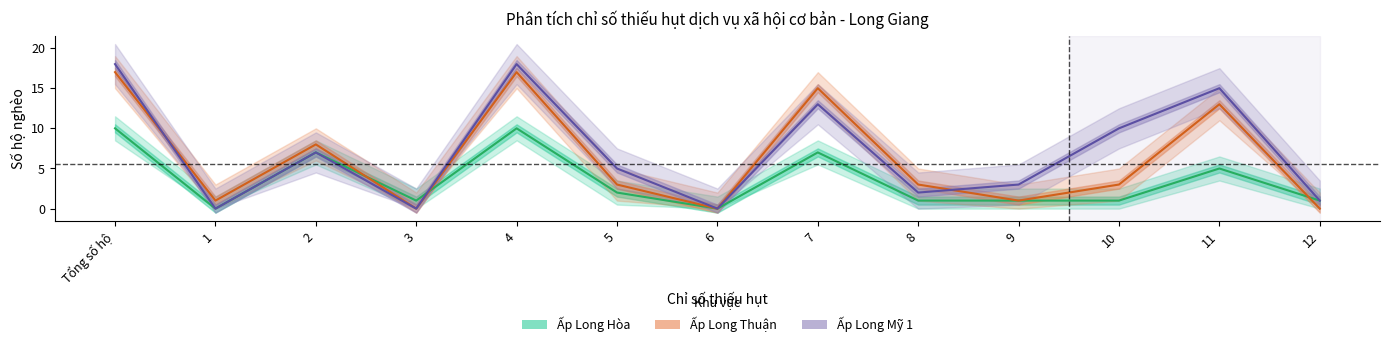

List the series in order of their peak value, highest first.

Ấp Long Mỹ 1, Ấp Long Thuận, Ấp Long Hòa